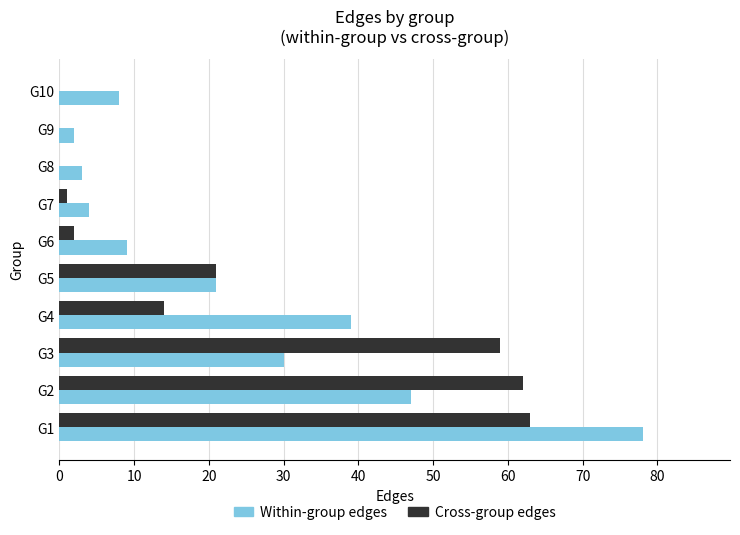

What is the sum of all Cross-group edges values?

222